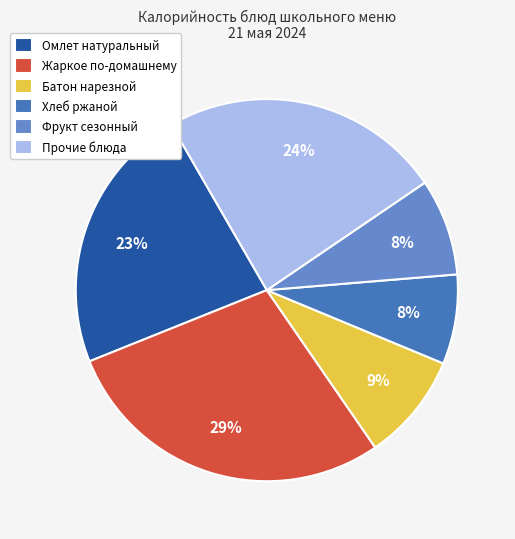

How many segments does this pie chart have?

6